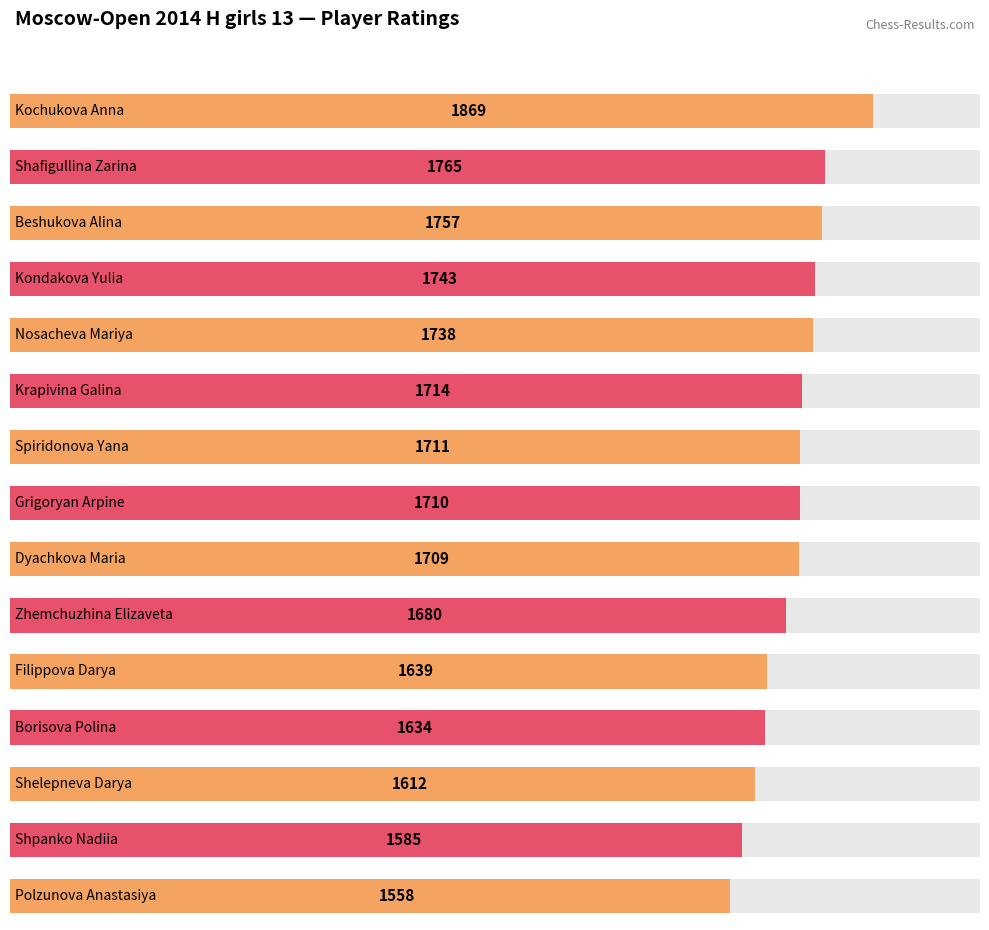

What is the average value?

1695